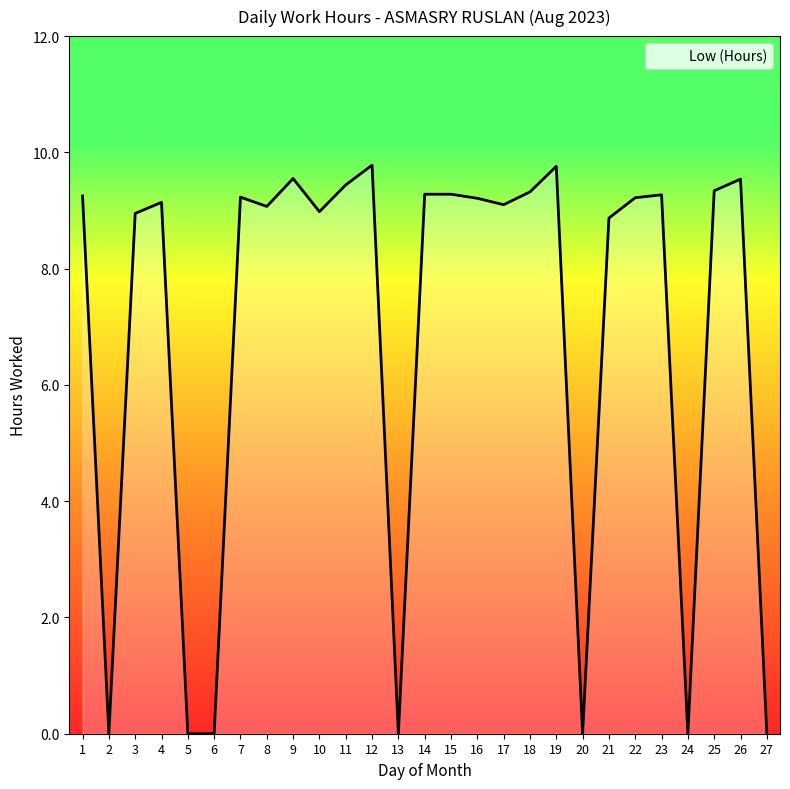

True or false: the data shows 16.3 at 8.

False